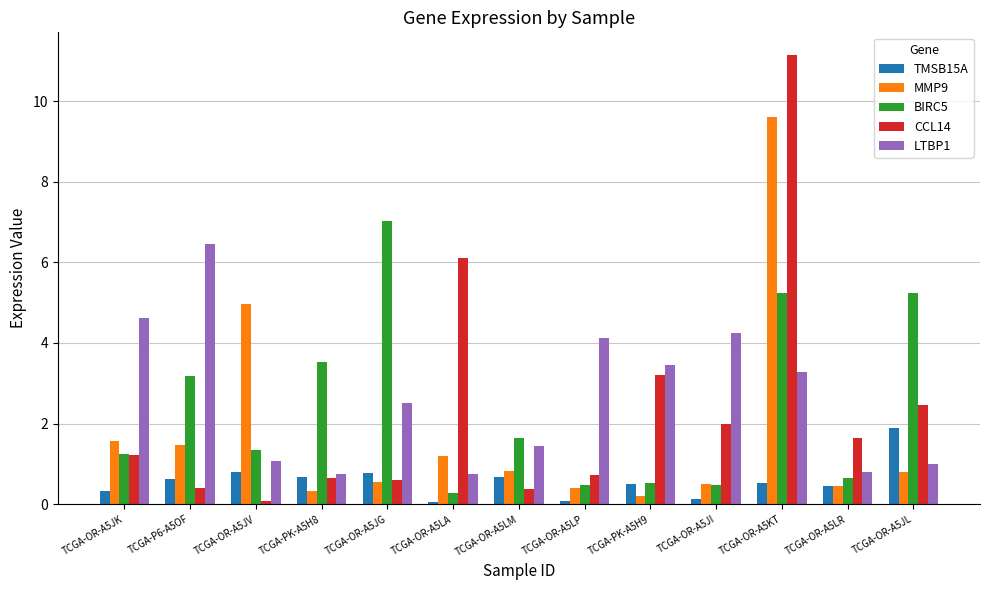

What is the lowest value of the LTBP1 series?

0.8